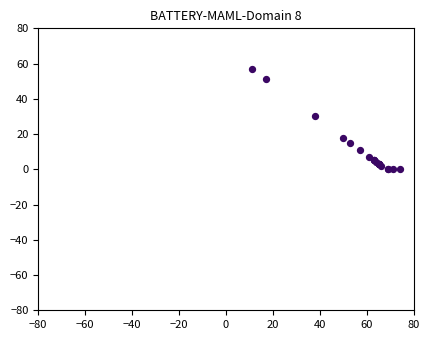

What Y value in the scatter plot is closest to 28?

30